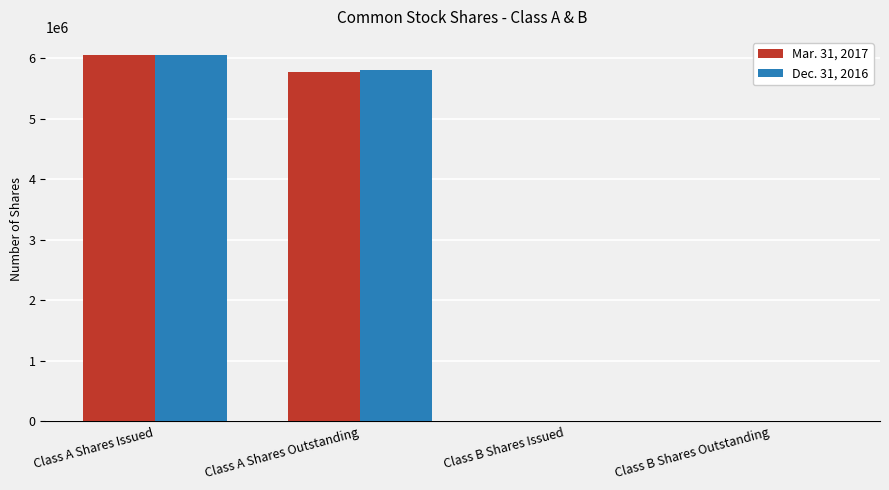

How many distinct data groups are displayed?

2